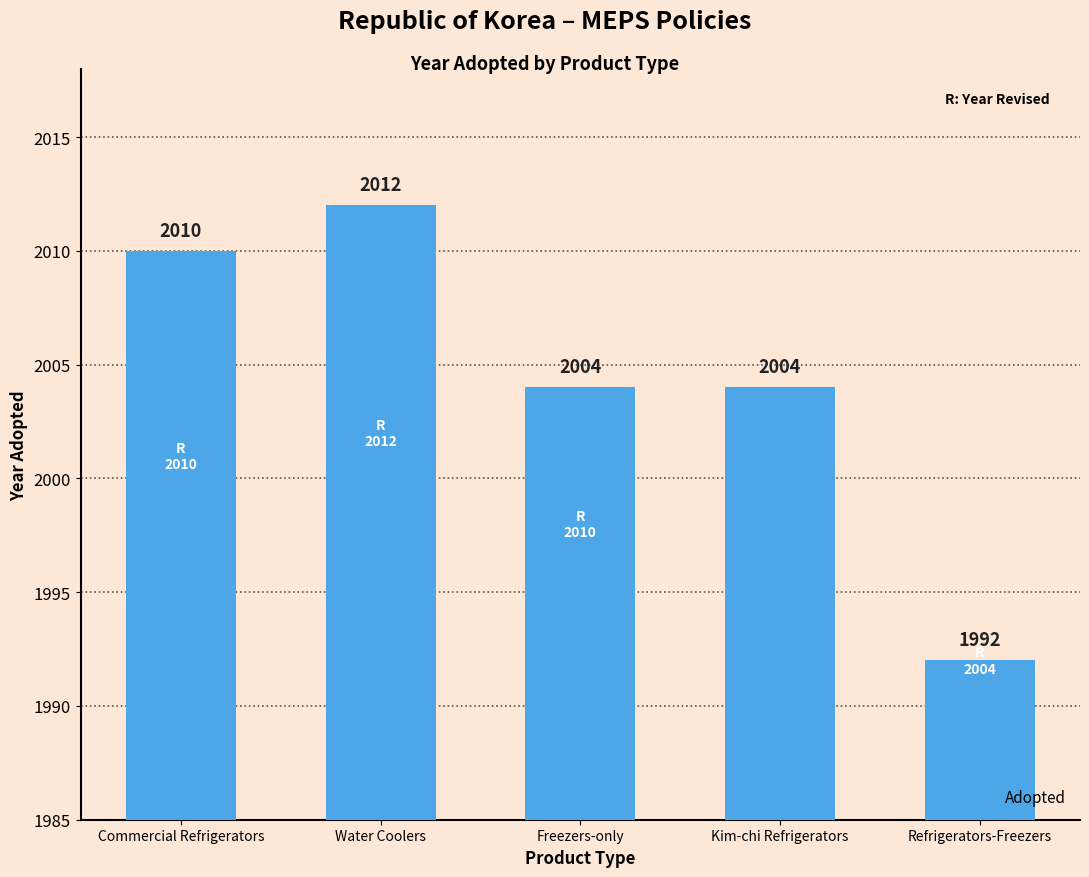

What is the change in value from Freezers-only to Refrigerators-Freezers?

-12